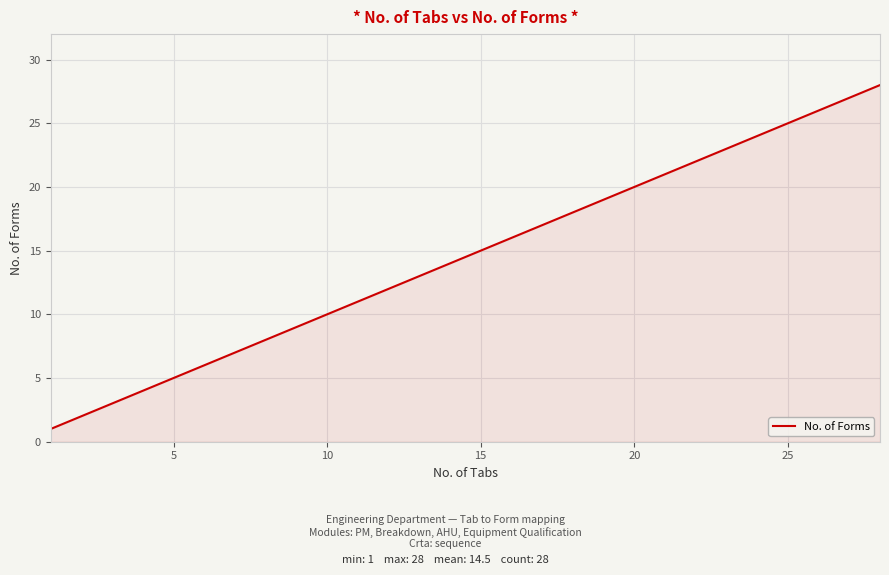

What is the greatest value displayed?

28